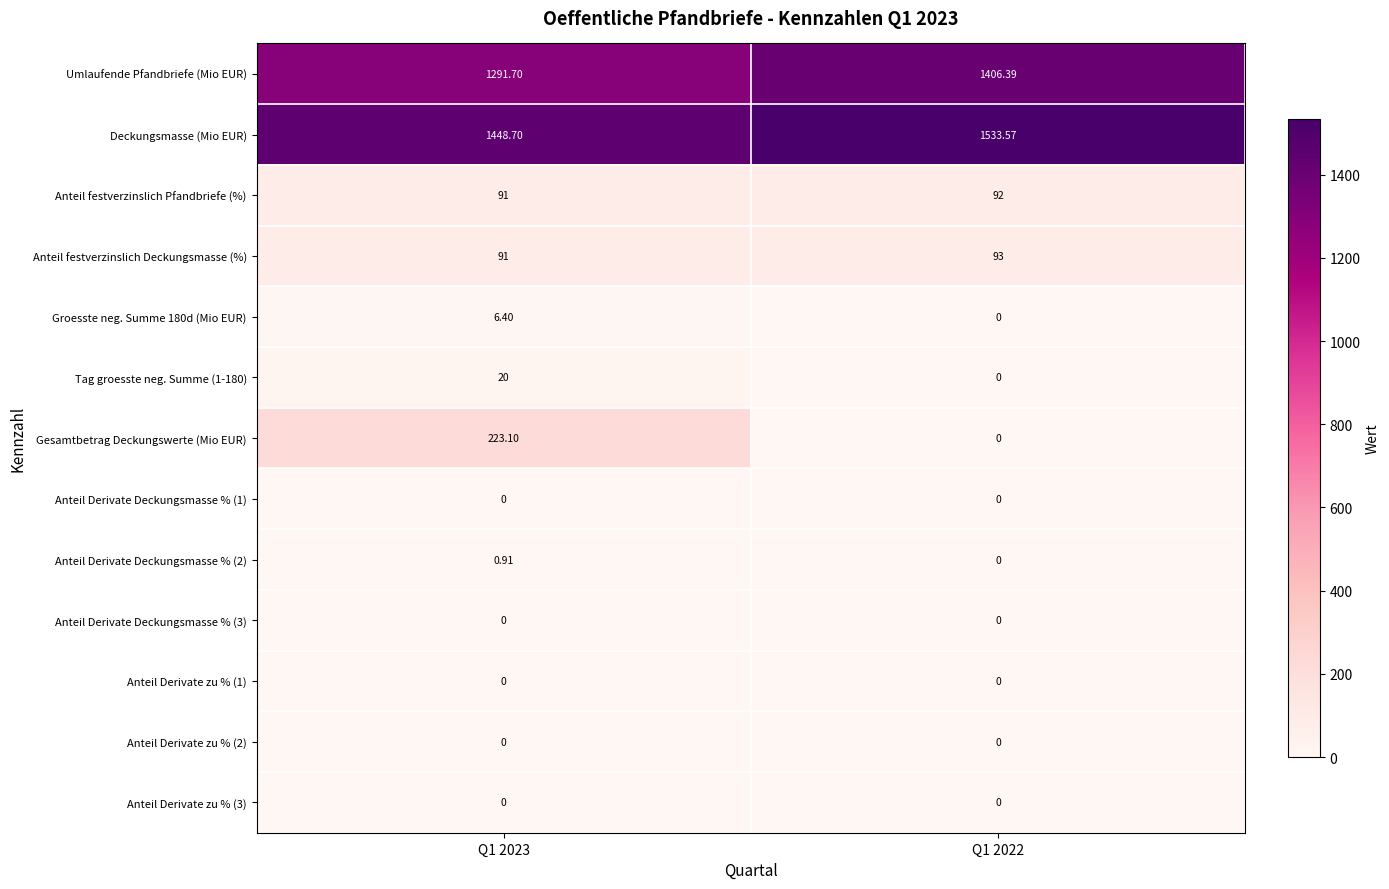

Which series has the largest range (max minus min)?

Gesamtbetrag Deckungswerte (Mio EUR)